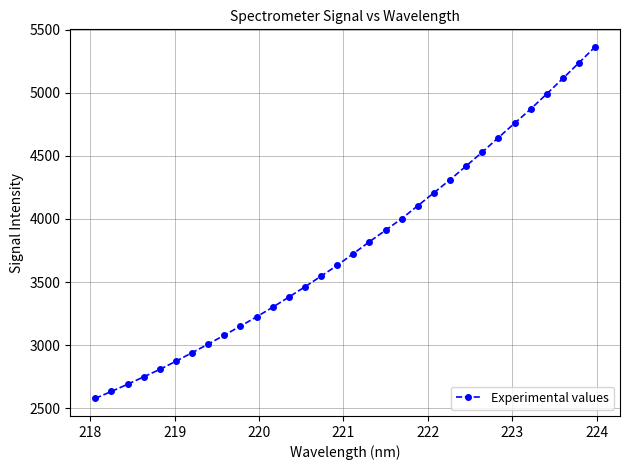

What is the difference between the second highest and minimum values?

2656.3